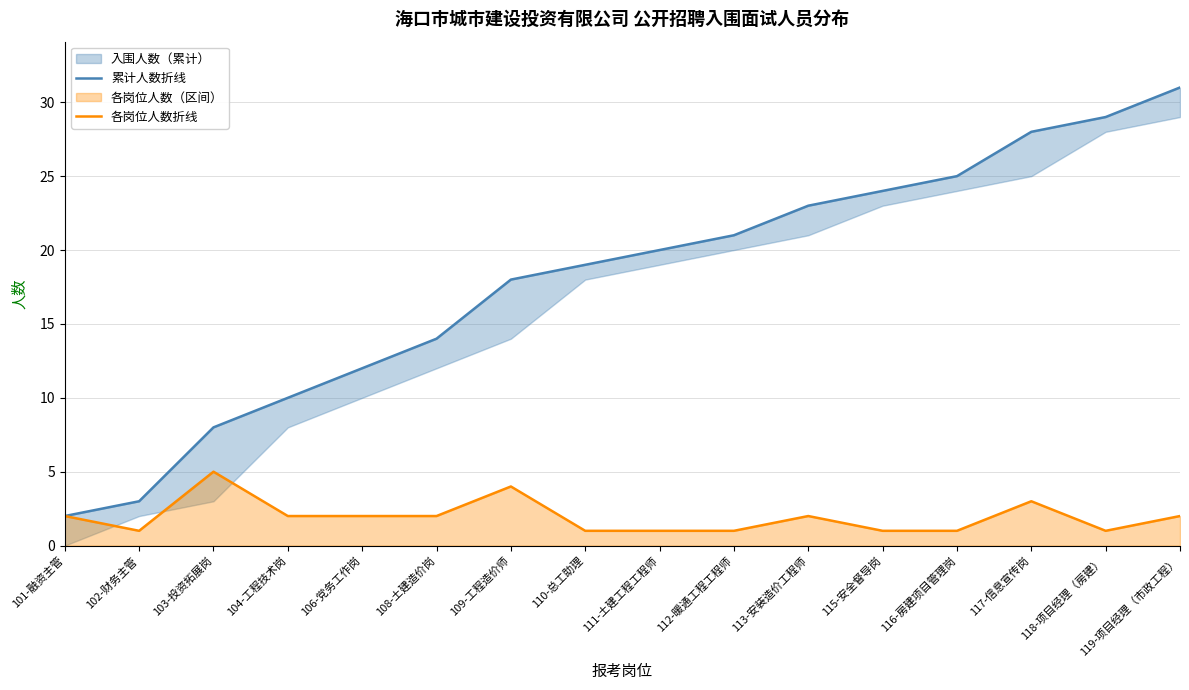

True or false: 各岗位人数折线 and 累计人数折线 cross at least once.

False